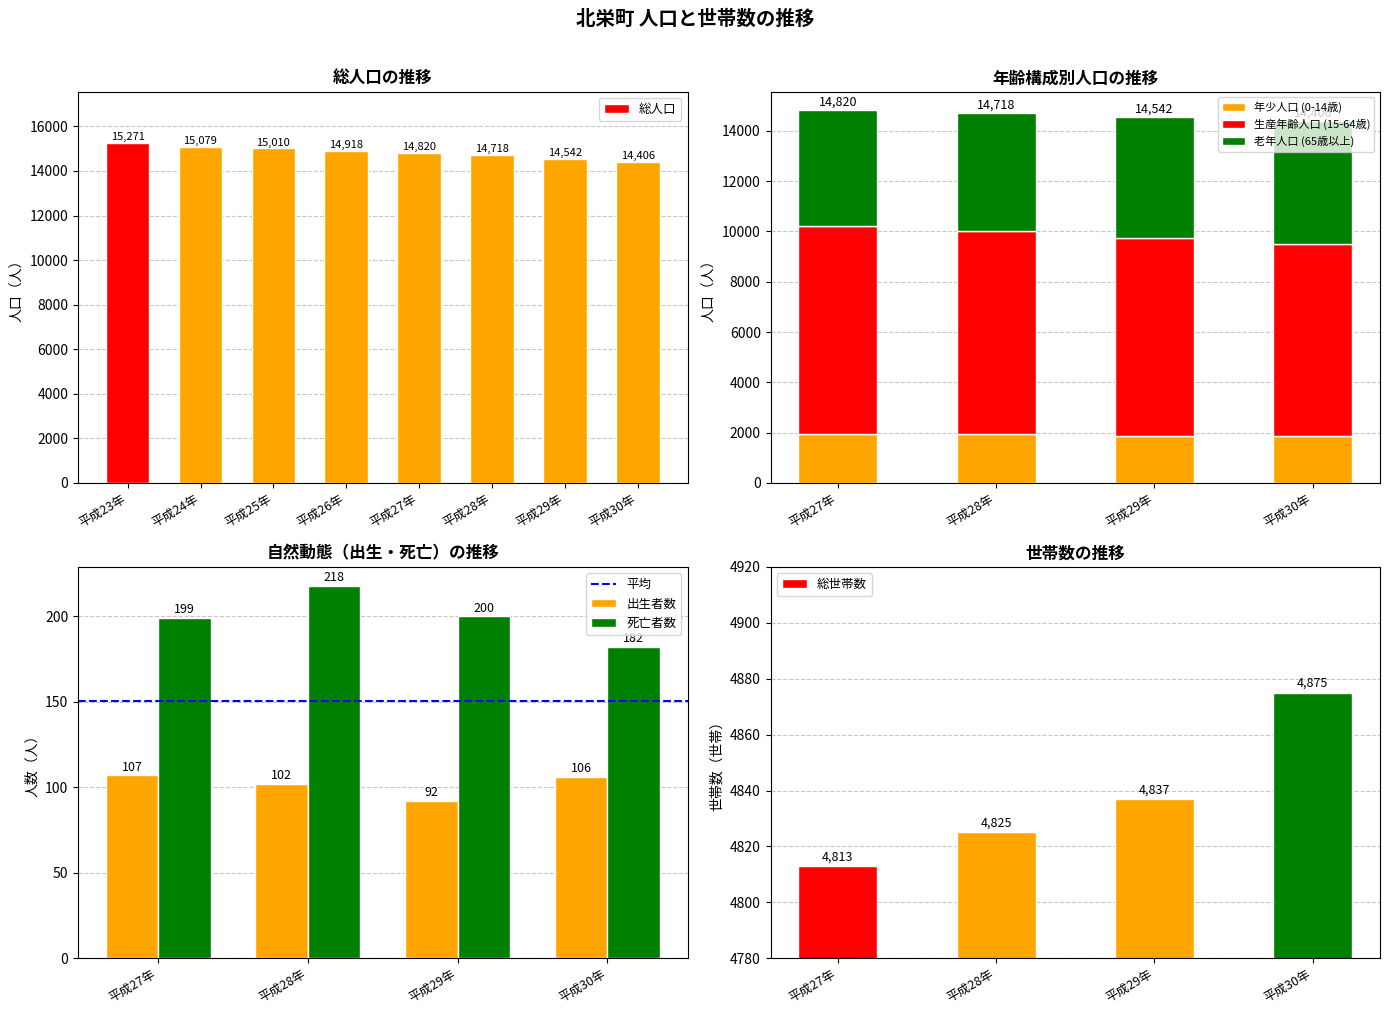

What is the label of the 7th bar from the left?

平成29年